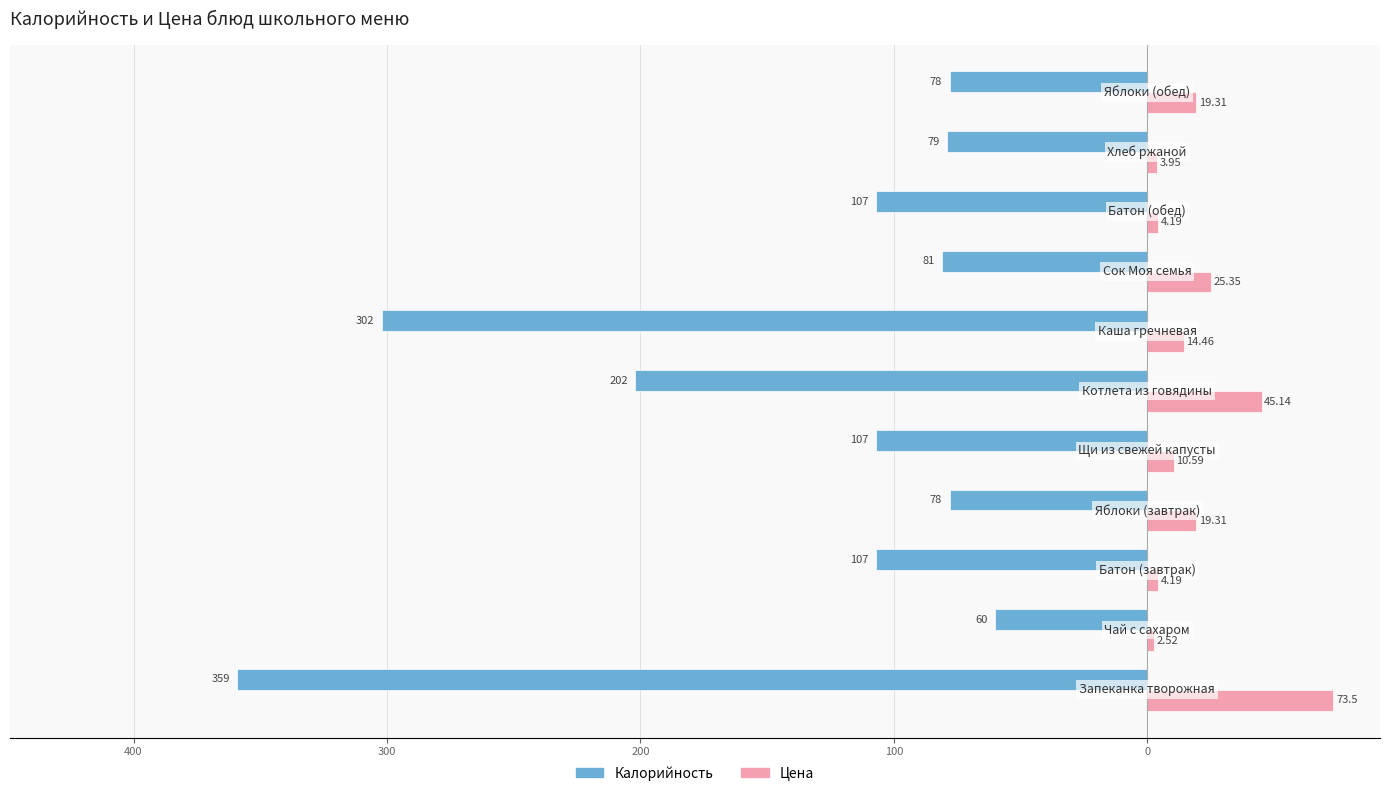

What is the sum of all Цена values?

222.5